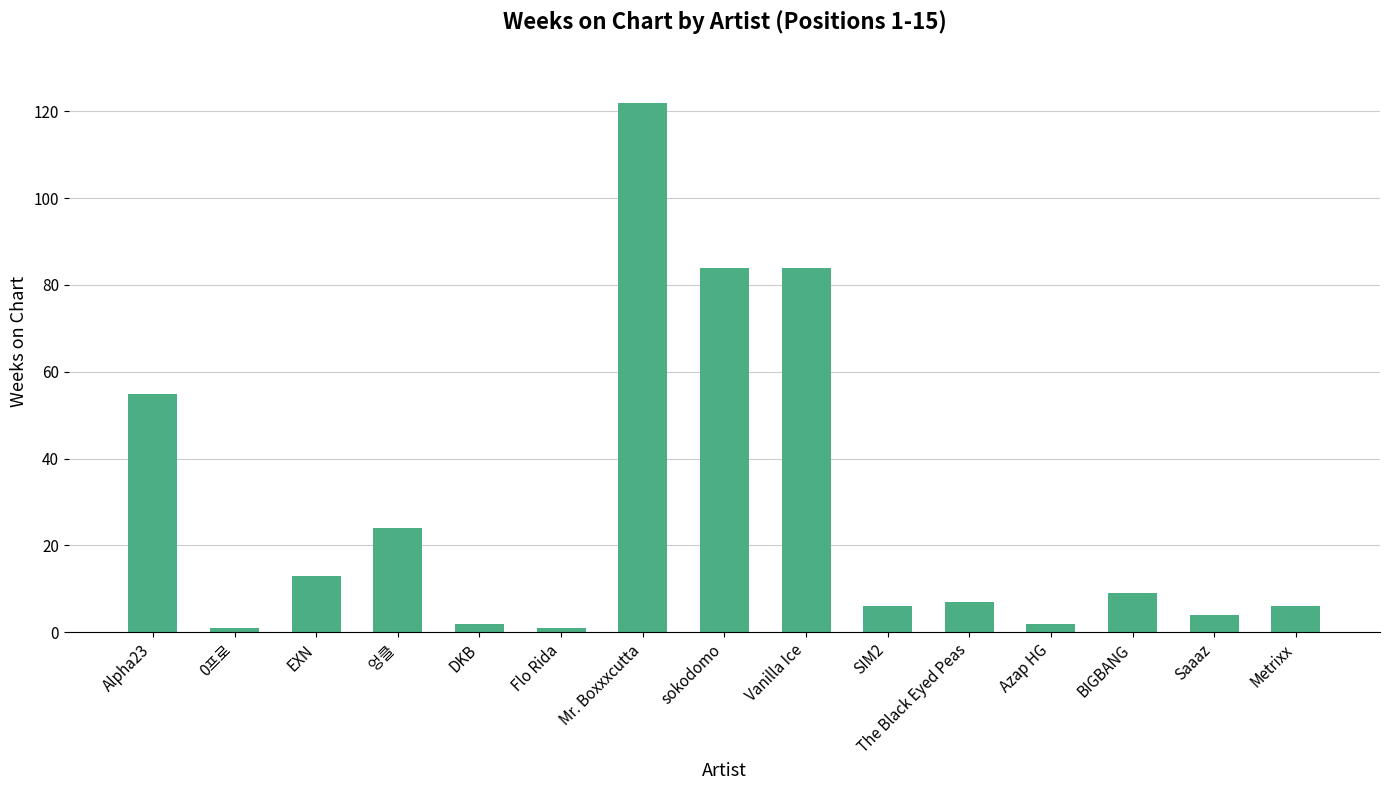

What position from the left is Saaaz?

14